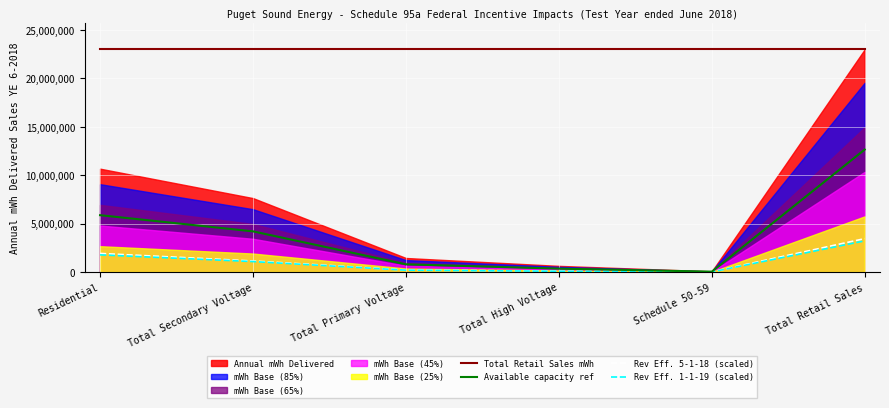

What is the label of the 2nd point from the right?

Schedule 50-59